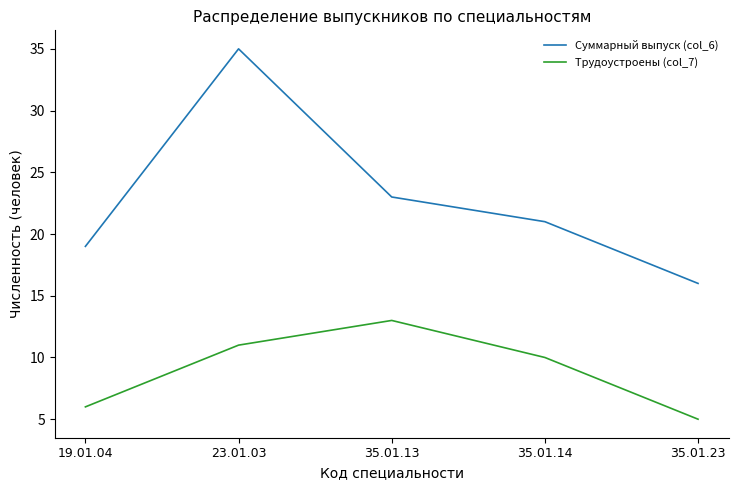

What are all the series names shown in the legend?

Суммарный выпуск (col_6), Трудоустроены (col_7)